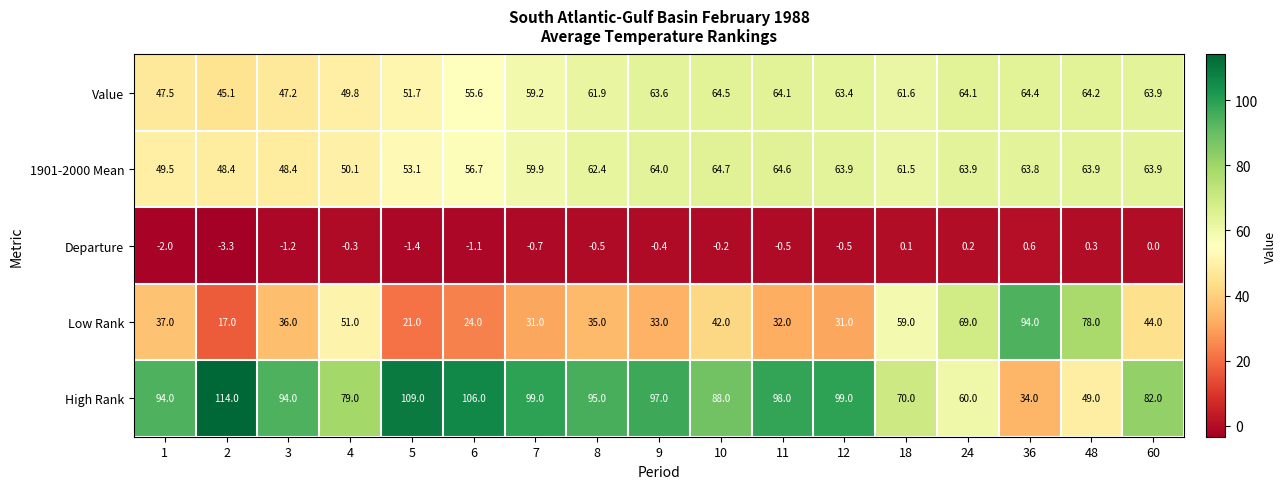

At which label is Departure closest to -1?

6